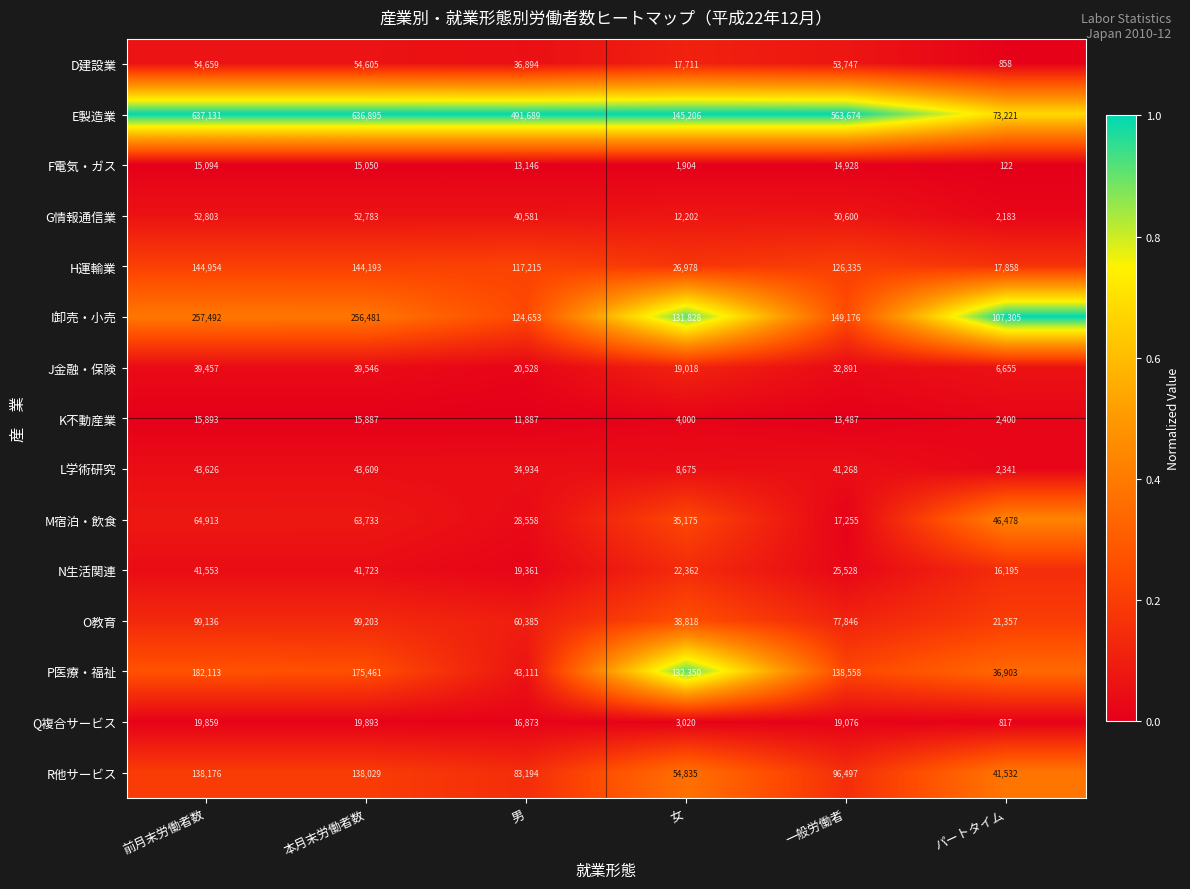

Between 本月末労働者数 and パートタイム, which series saw the biggest shift?

E製造業